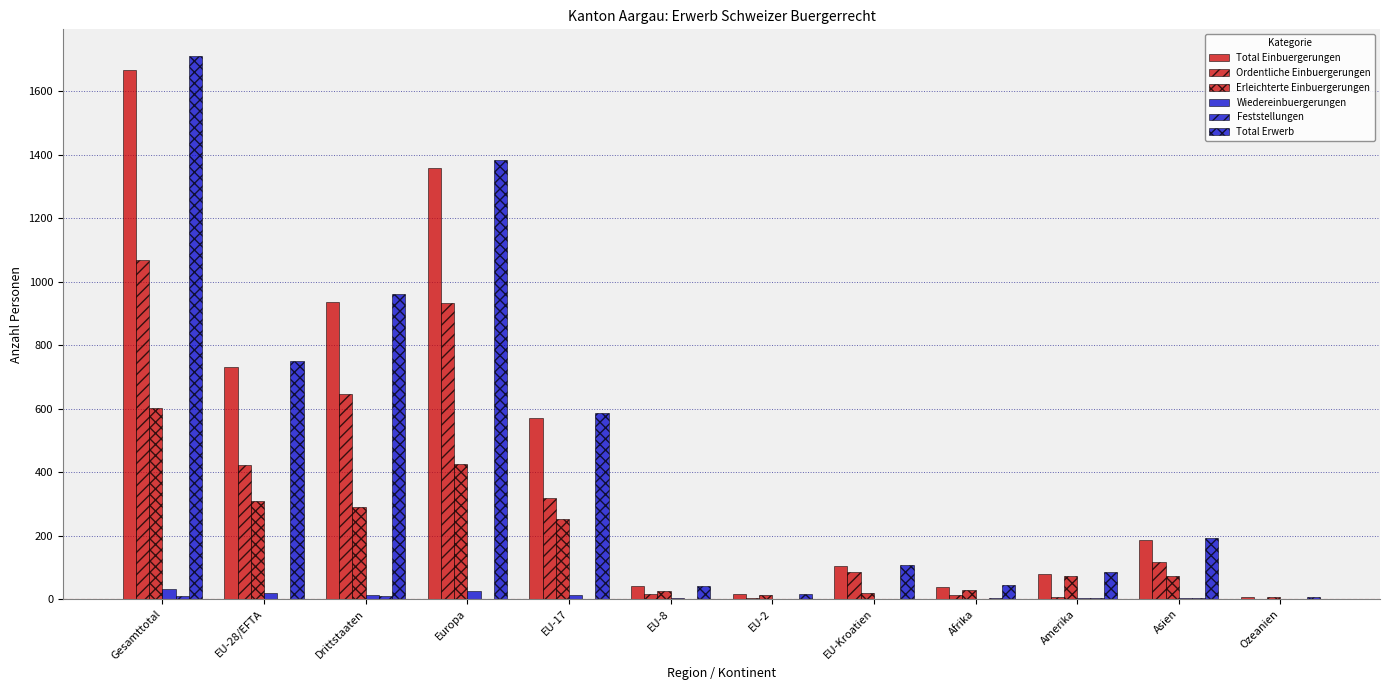

What is the label of the 1st bar from the right?

Ozeanien